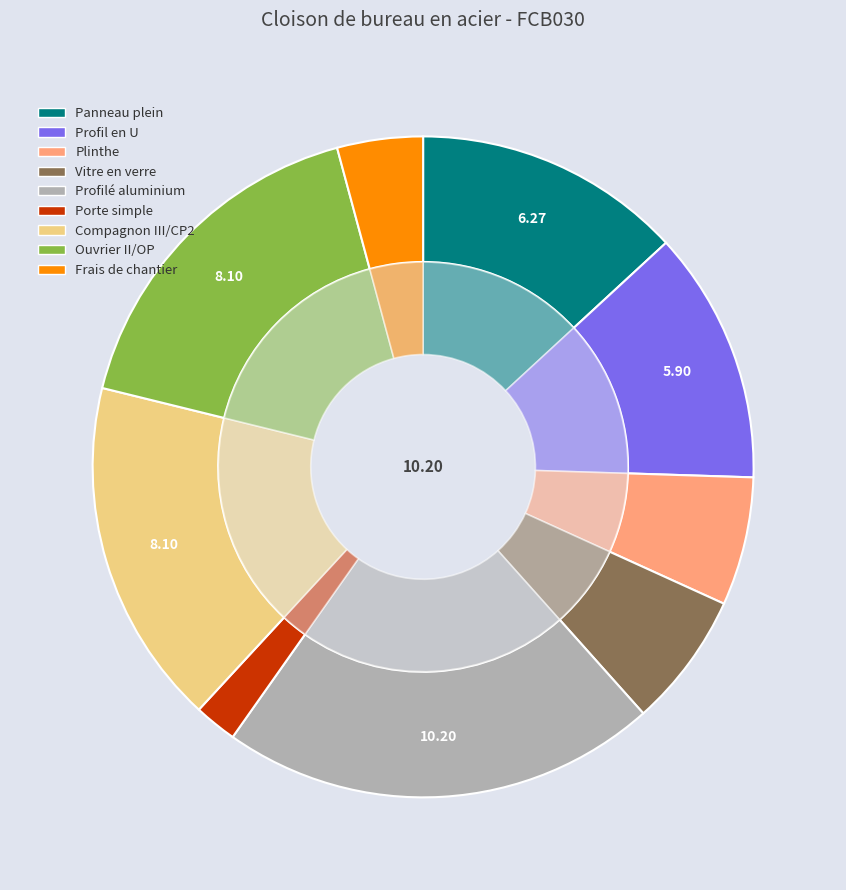

What portion of the pie excludes Frais de chantier?

95.8%